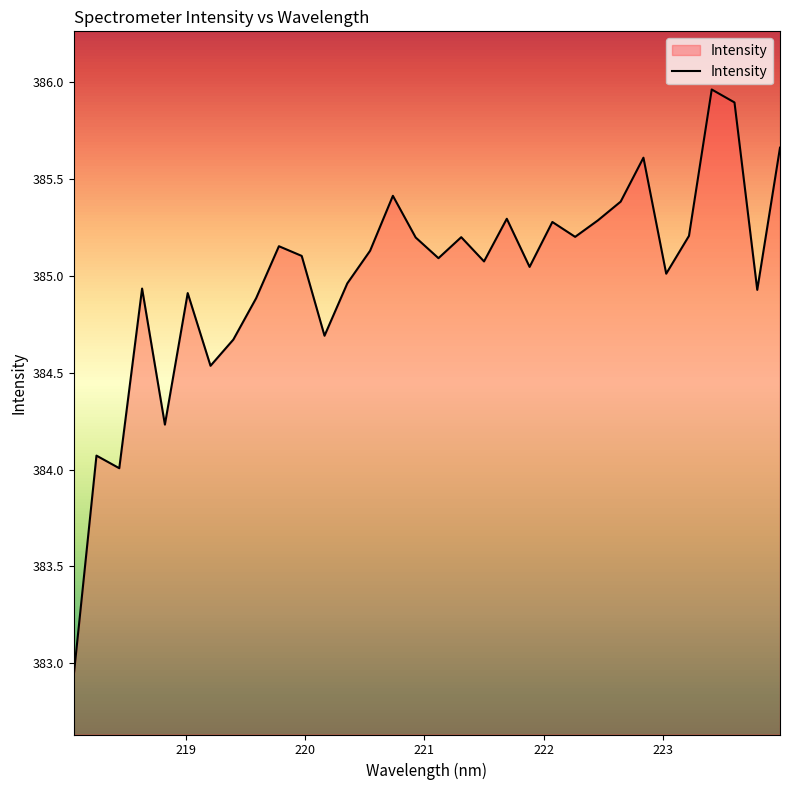

What is the difference between the second highest and second lowest values?

1.9